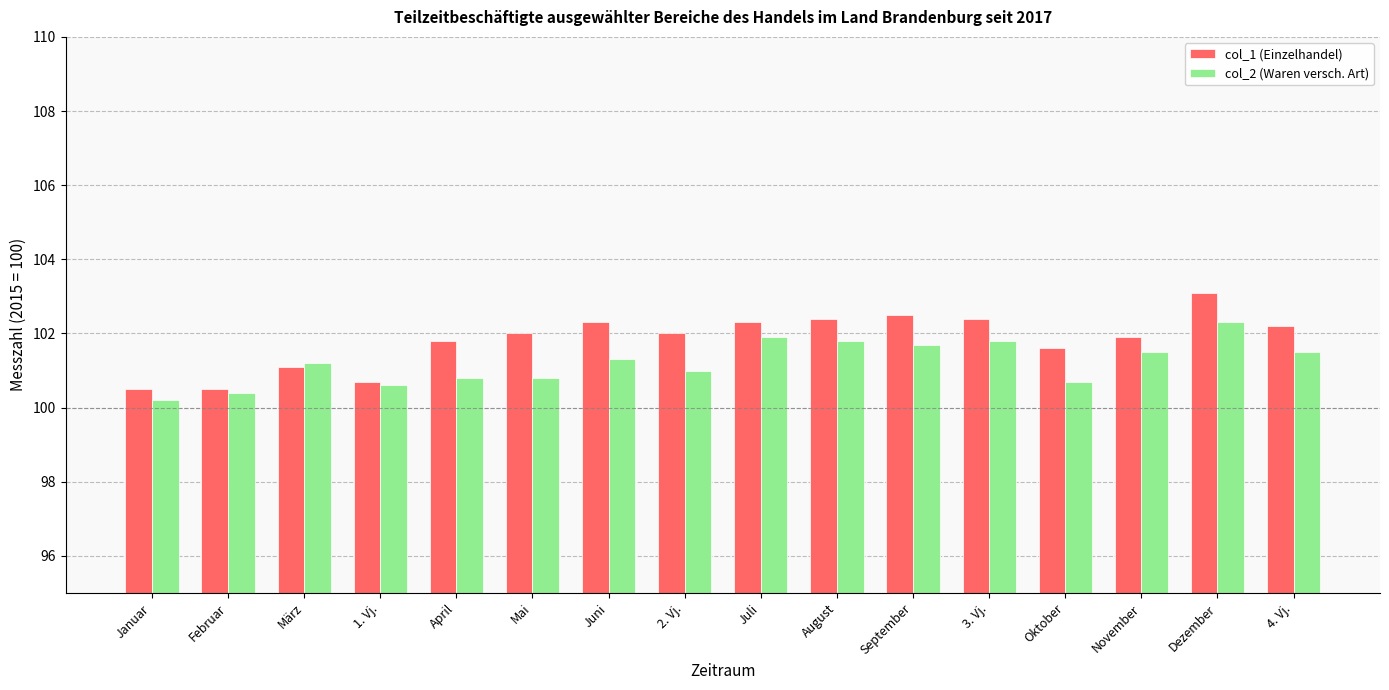

What is the difference between the second highest and minimum values in the col_1 (Einzelhandel) series?

2.0